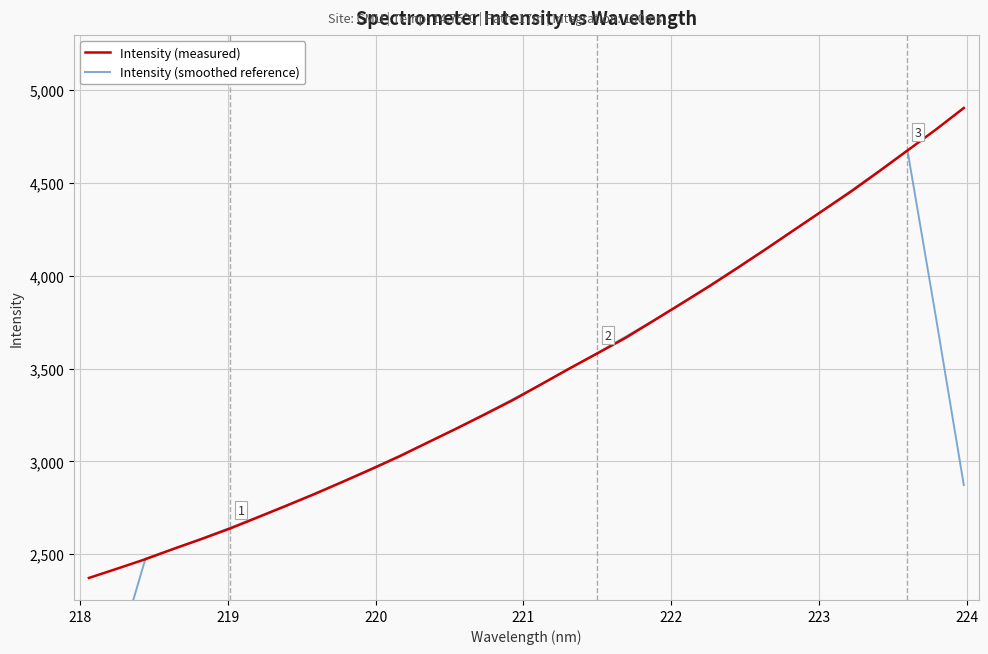

List the series in order of their peak value, lowest first.

Intensity (smoothed reference), Intensity (measured)